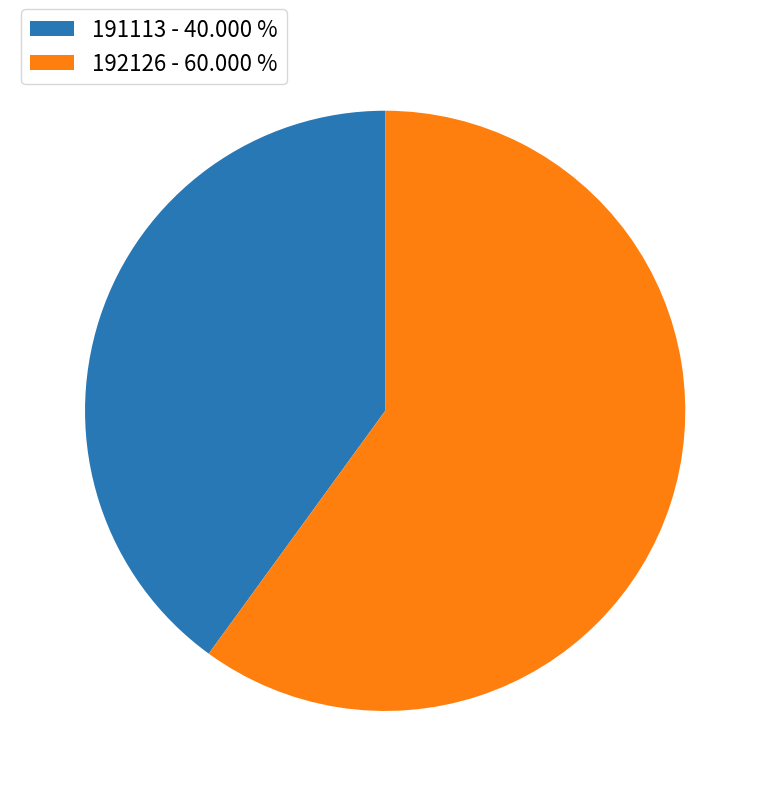

Between 192126 and 191113, which is larger?

192126